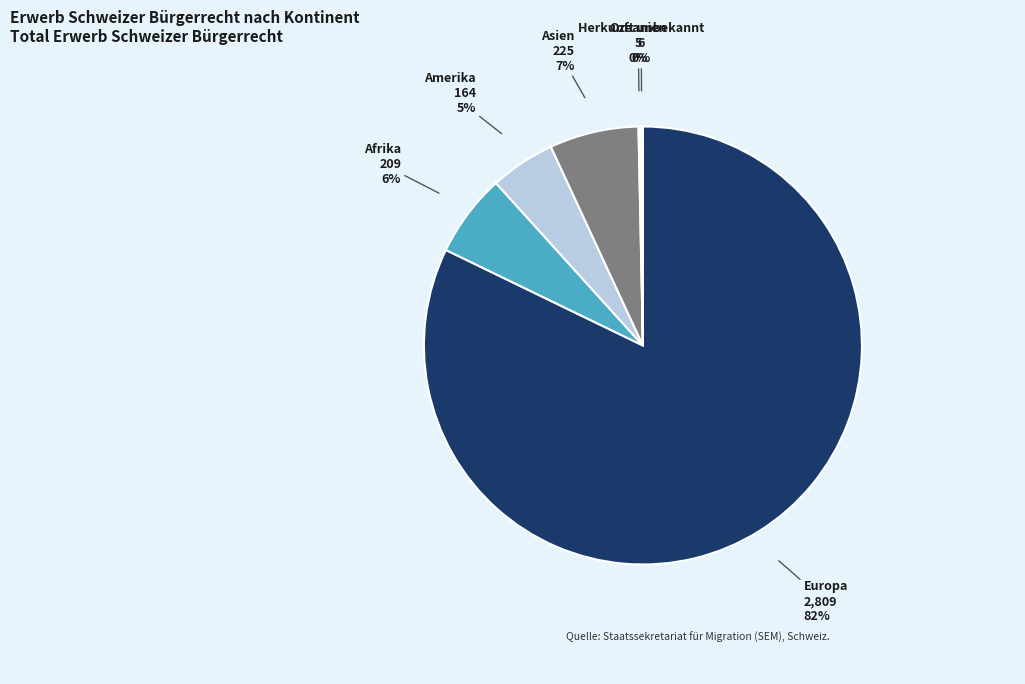

Count the number of slices in the pie.

6